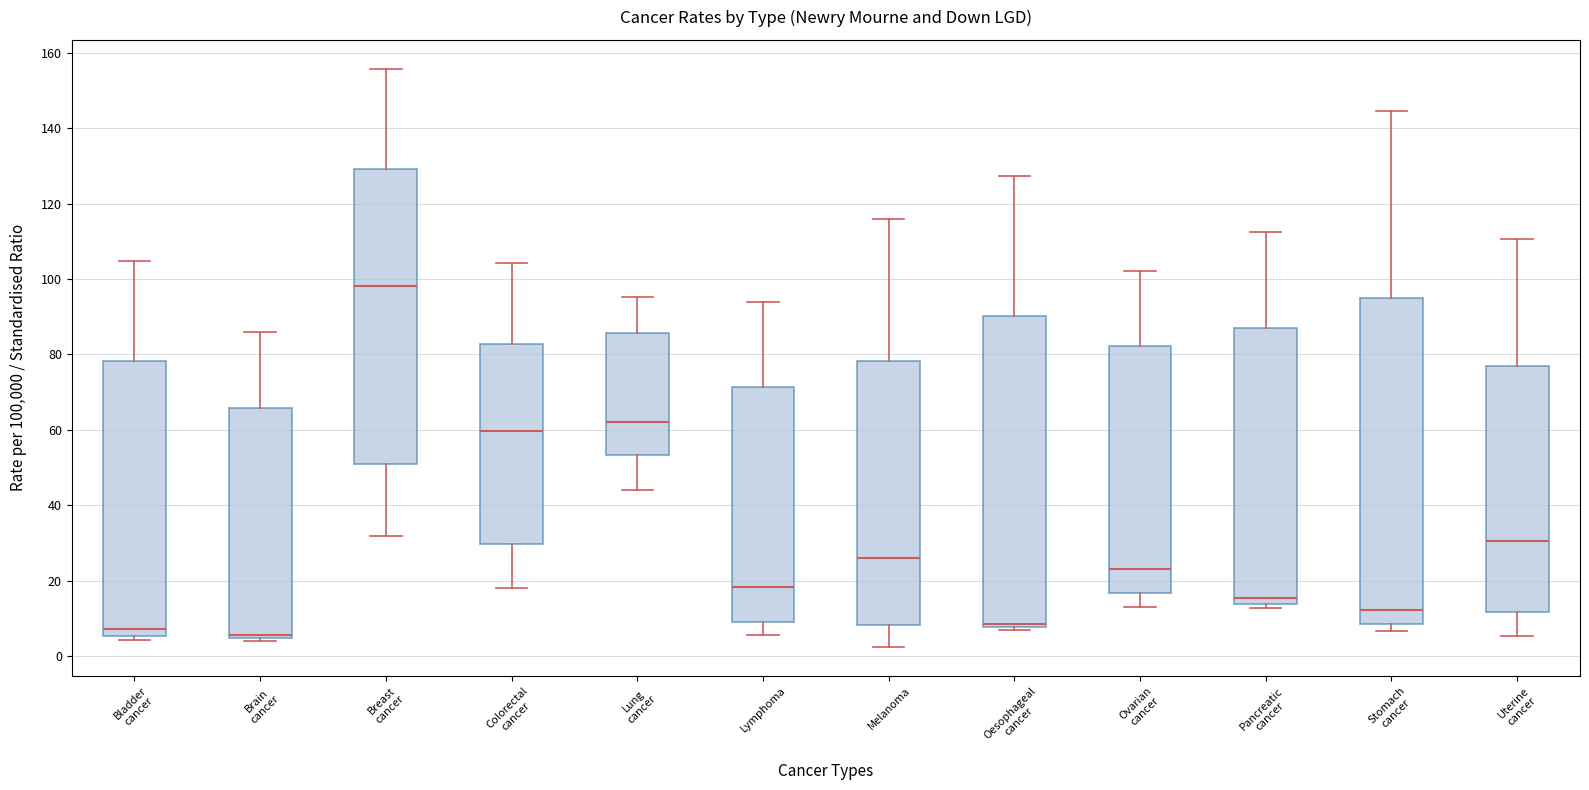

Reading left to right, transcribe this box plot: for each box, give where its median line is, the range the box spans, and where its two whiskers end, as read against the y-axis. The values are not printed on the chart, so give them approximately, as read against the axis.

Bladder cancer: median 8, box 6 to 78, whiskers 4 to 104
Brain cancer: median 6, box 4 to 66, whiskers 4 (just below the box's lower edge) to 86
Breast cancer: median 98, box 50 to 130, whiskers 32 to 156
Colorectal cancer: median 60, box 30 to 82, whiskers 18 to 104
Lung cancer: median 62, box 54 to 86, whiskers 44 to 96
Lymphoma: median 18, box 10 to 72, whiskers 6 to 94
Melanoma: median 26, box 8 to 78, whiskers 2 to 116
Oesophageal cancer: median 8 (just above the box's lower edge), box 8 to 90, whiskers 6 to 128
Ovarian cancer: median 24, box 16 to 82, whiskers 12 to 102
Pancreatic cancer: median 16, box 14 to 88, whiskers 12 to 112
Stomach cancer: median 12, box 8 to 96, whiskers 6 to 144
Uterine cancer: median 30, box 12 to 76, whiskers 6 to 110